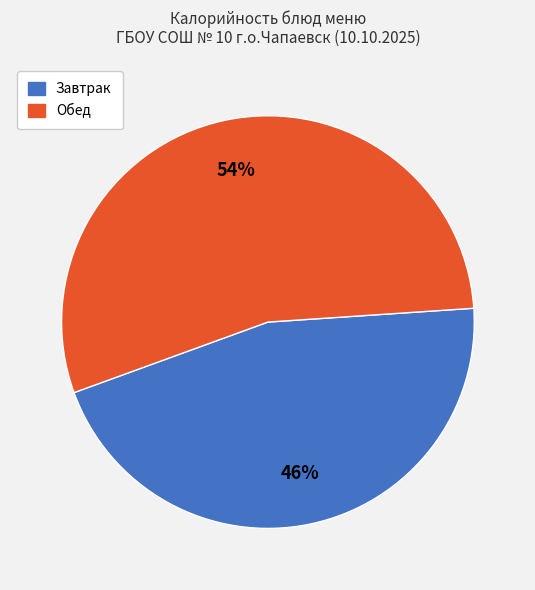

How many segments does this pie chart have?

2